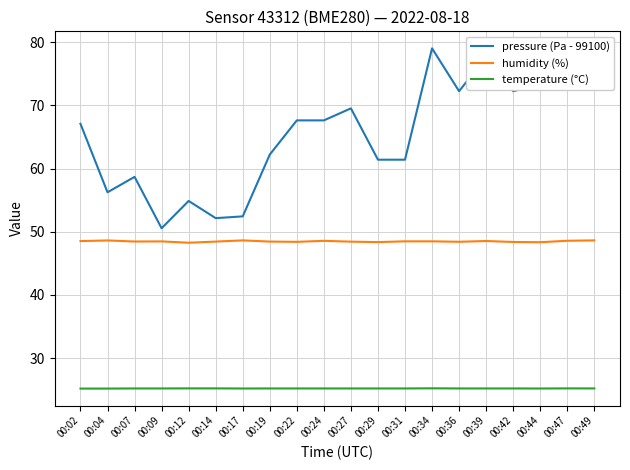

Read the pressure (Pa - 99100) value at 00:14.

52.2